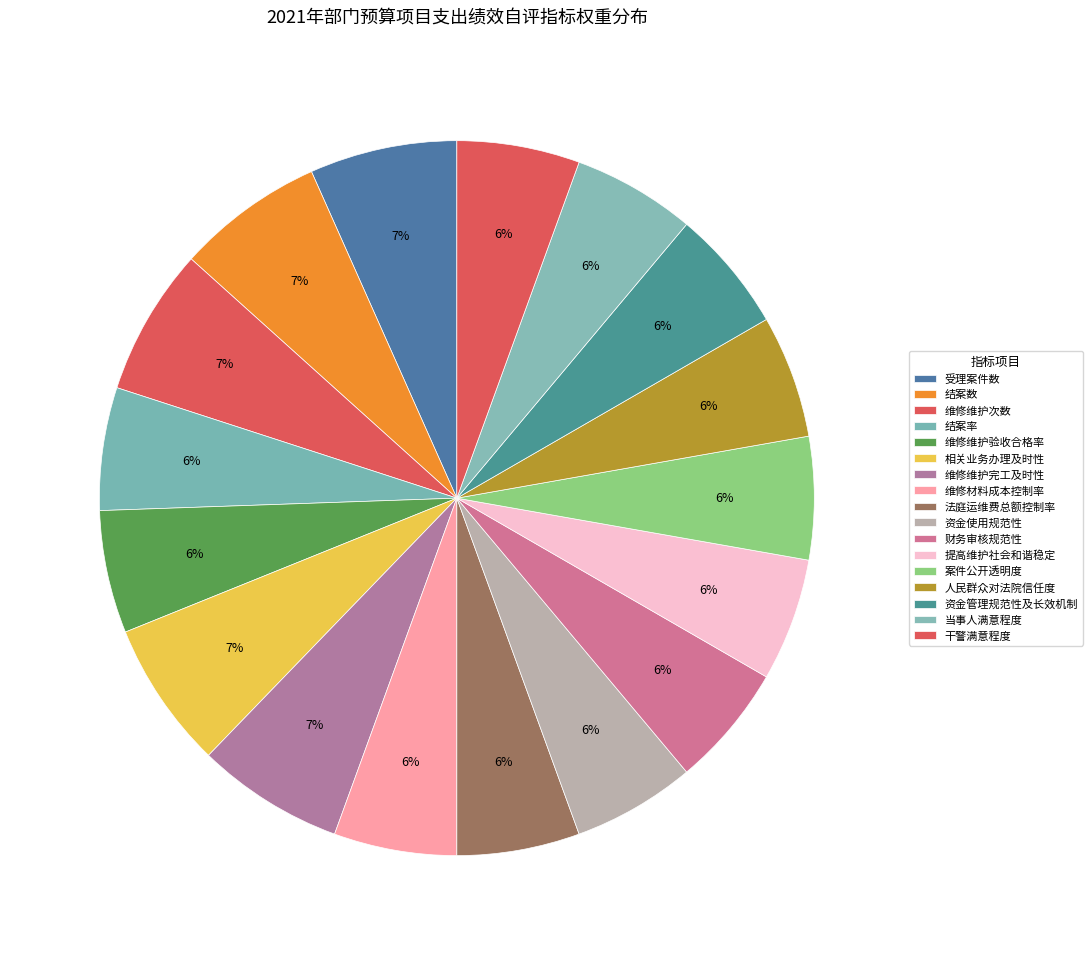

Is it true that 维修维护完工及时性 is 7% of the pie?

True